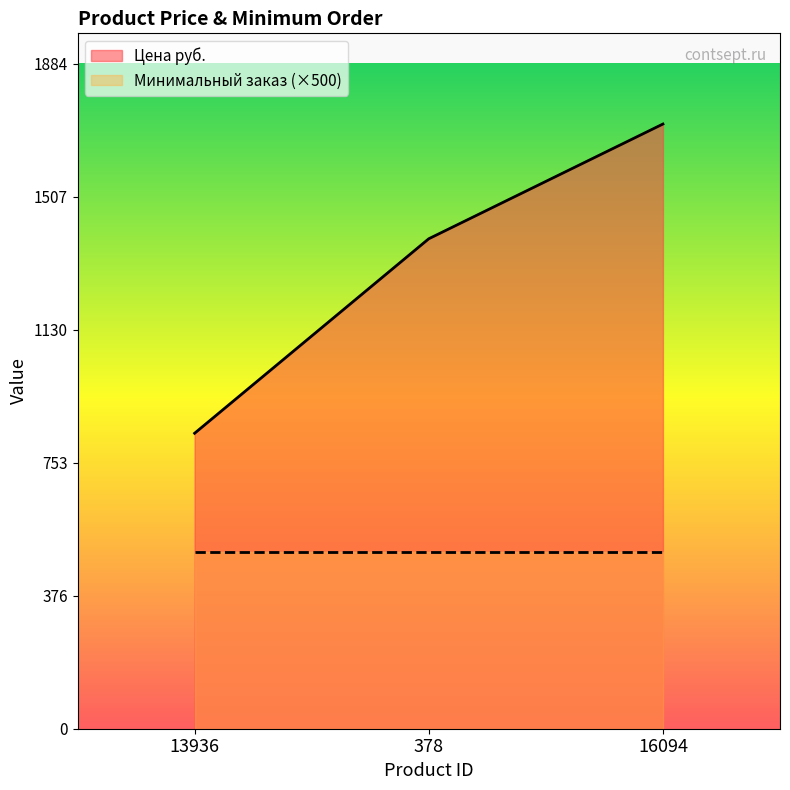

At which label is the value closest to 1275?

378